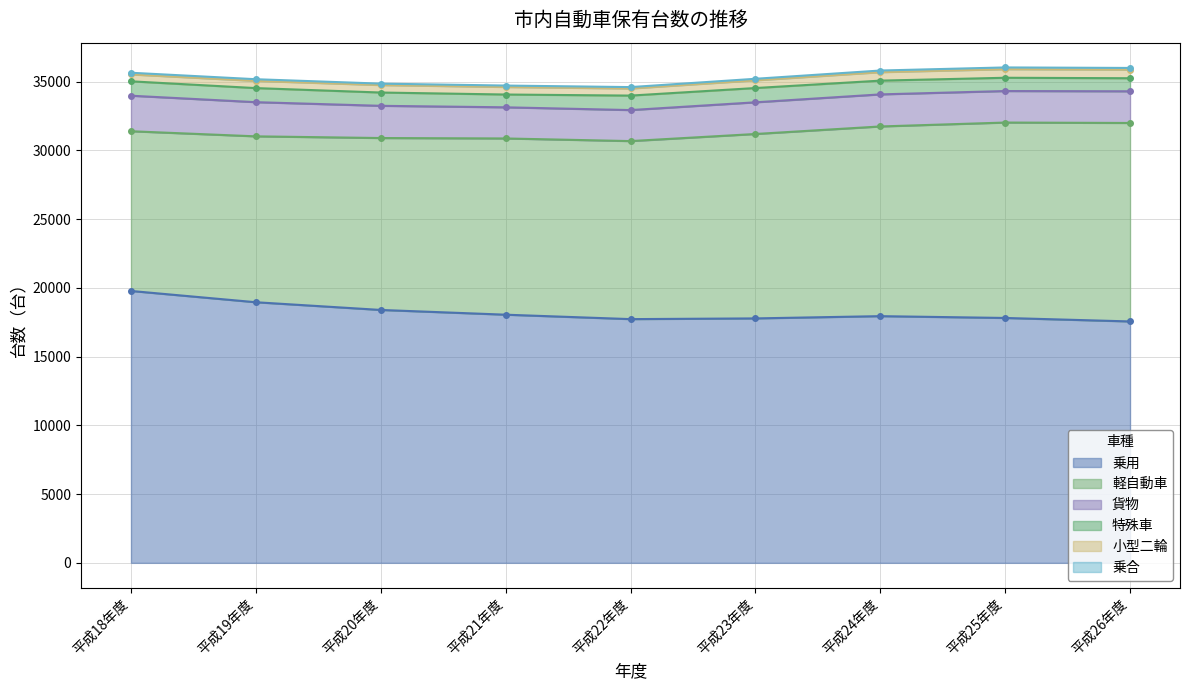

Reading left to right, what are all the values shown in this chart?

乗用: 平成18年度=19780	平成19年度=18960	平成20年度=18399	平成21年度=18054	平成22年度=17732	平成23年度=17784	平成24年度=17948	平成25年度=17816	平成26年度=17563
軽自動車: 平成18年度=11620	平成19年度=12069	平成20年度=12507	平成21年度=12821	平成22年度=12952	平成23年度=13416	平成24年度=13800	平成25年度=14217	平成26年度=14439
貨物: 平成18年度=2585	平成19年度=2486	平成20年度=2344	平成21年度=2266	平成22年度=2256	平成23年度=2305	平成24年度=2333	平成25年度=2292	平成26年度=2305
特殊車: 平成18年度=1047	平成19年度=1024	平成20年度=967	平成21年度=931	平成22年度=1054	平成23年度=1038	平成24年度=1001	平成25年度=966	平成26年度=950
小型二輪: 平成18年度=501	平成19年度=524	平成20年度=543	平成21年度=547	平成22年度=516	平成23年度=561	平成24年度=615	平成25年度=624	平成26年度=623
乗合: 平成18年度=123	平成19年度=122	平成20年度=104	平成21年度=105	平成22年度=102	平成23年度=112	平成24年度=120	平成25年度=127	平成26年度=125